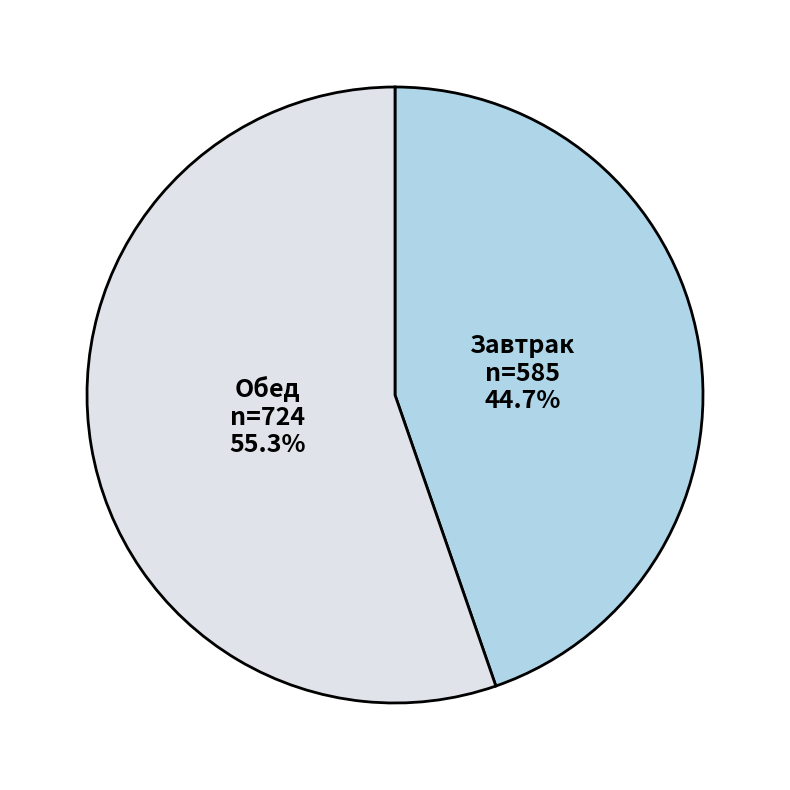

What is the majority slice?

Обед